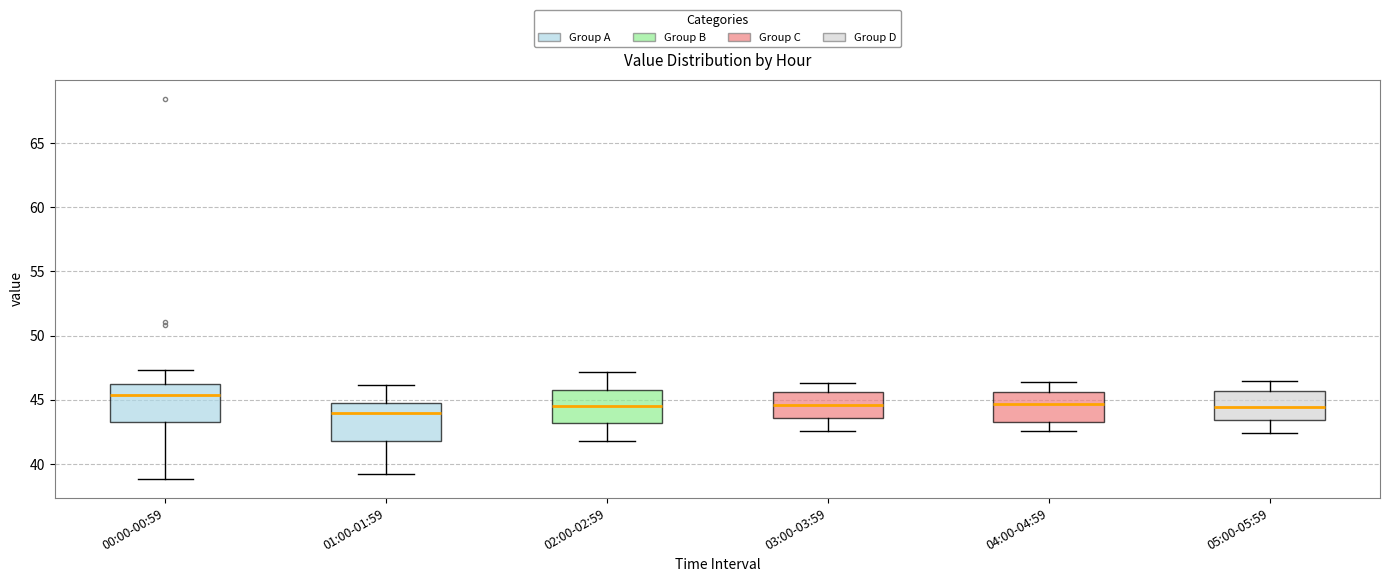

Reading left to right, read every box against the y-axis: the position of its median line, the range the box covers, and the ends of its whiskers. The values are not printed on the chart, so give them approximately, as read against the axis.

00:00-00:59: median 45.5, box 43.0 to 46.5, whiskers 39.0 to 47.5
01:00-01:59: median 44.0, box 42.0 to 45.0, whiskers 39.0 to 46.0
02:00-02:59: median 44.5, box 43.0 to 46.0, whiskers 42.0 to 47.0
03:00-03:59: median 44.5, box 43.5 to 45.5, whiskers 42.5 to 46.5
04:00-04:59: median 44.5, box 43.5 to 45.5, whiskers 42.5 to 46.5
05:00-05:59: median 44.5, box 43.5 to 45.5, whiskers 42.5 to 46.5